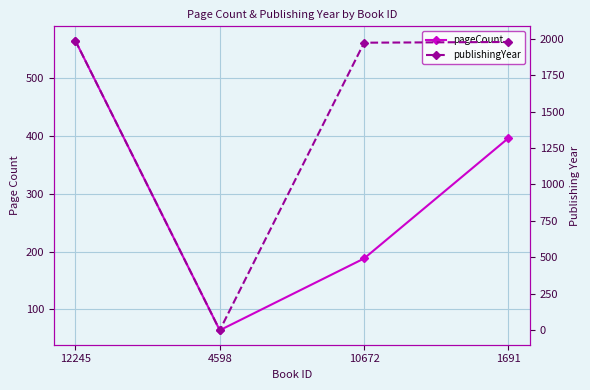

Where is the first local minimum for publishingYear?

4598